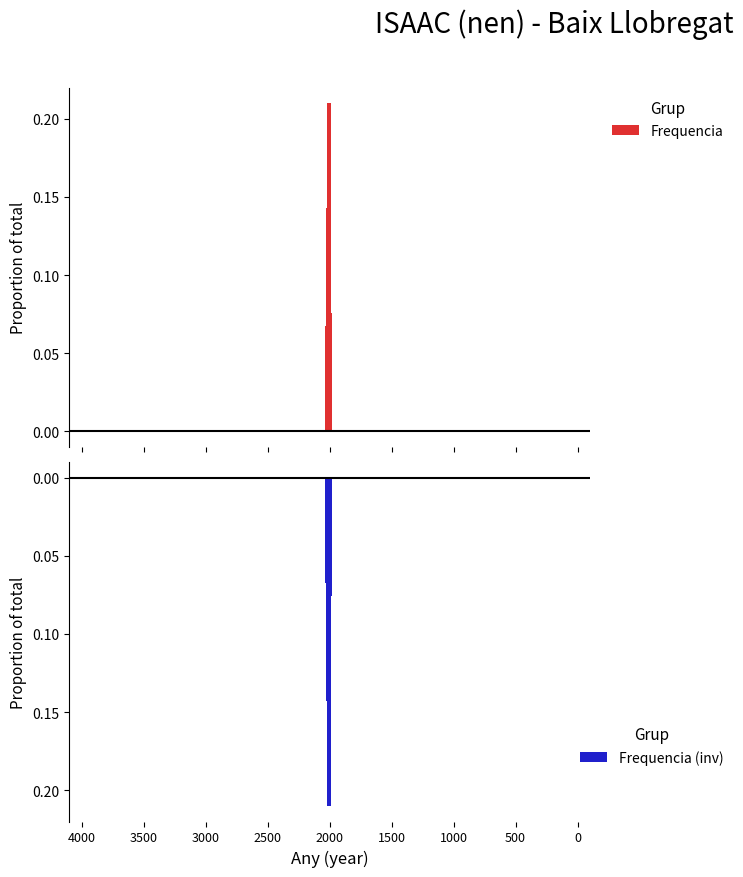

What is the difference between the maximum and minimum values in the Frequencia (inv) series?

0.2